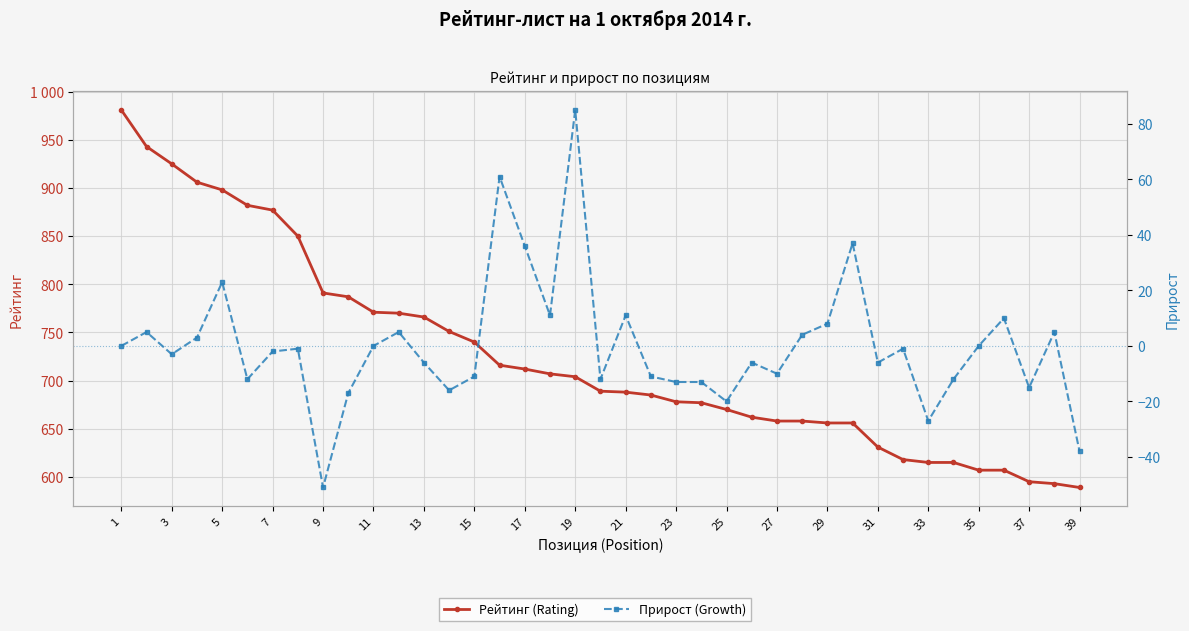

What is the difference between the maximum and minimum values in the Рейтинг (Rating) series?

392